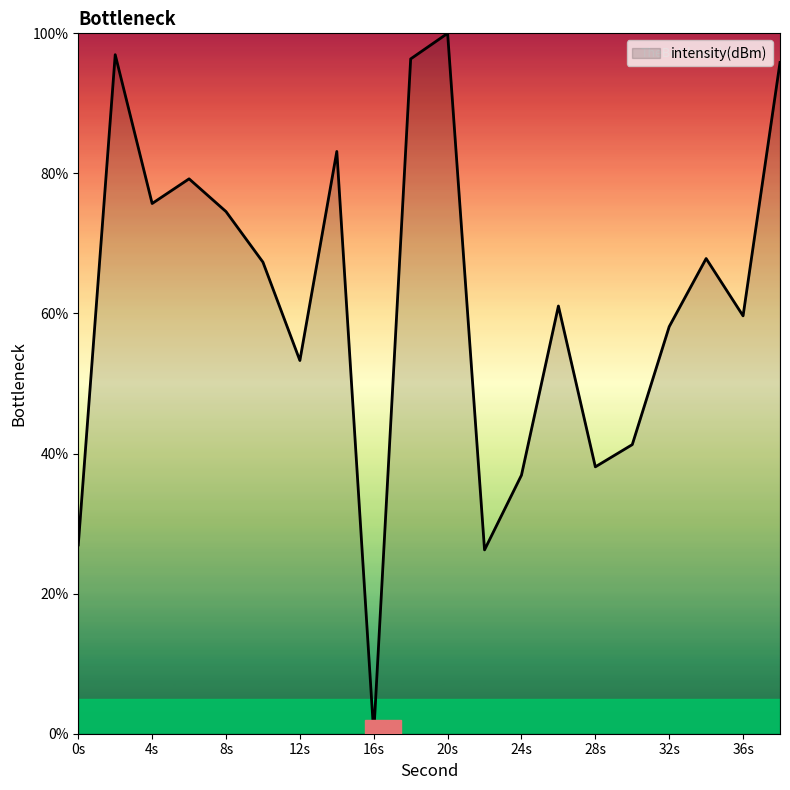

What is the greatest value displayed?

100.0